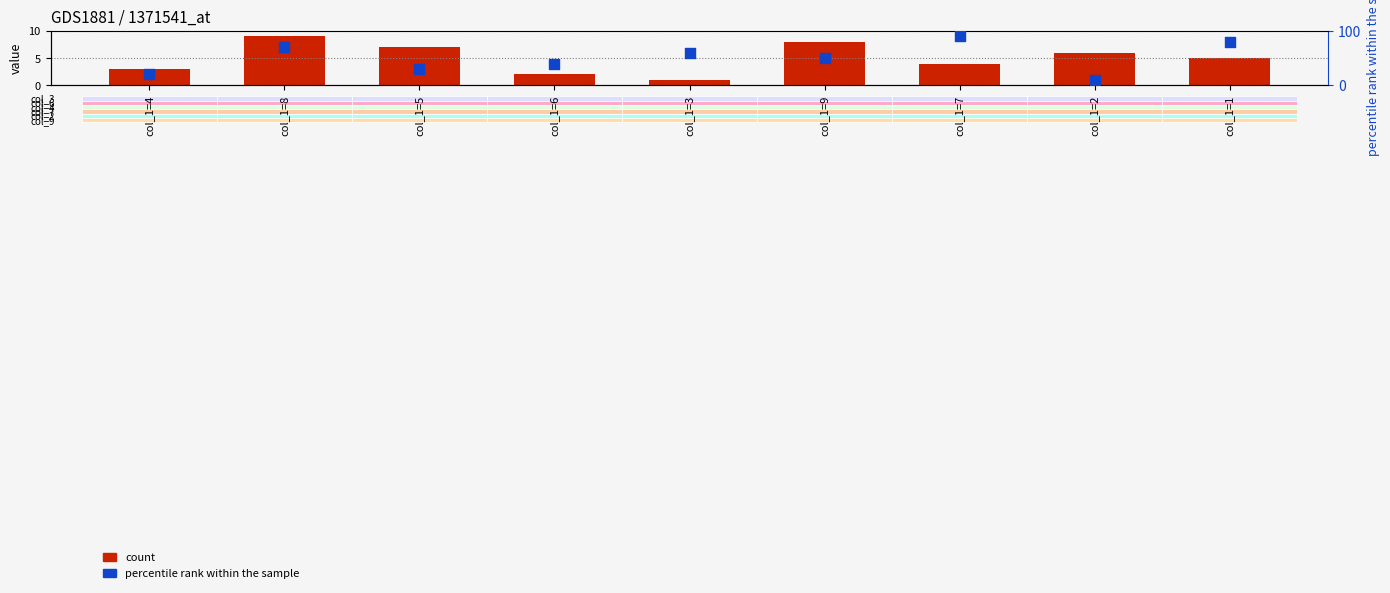

At which category is the sum across all series the highest?

col_1=7